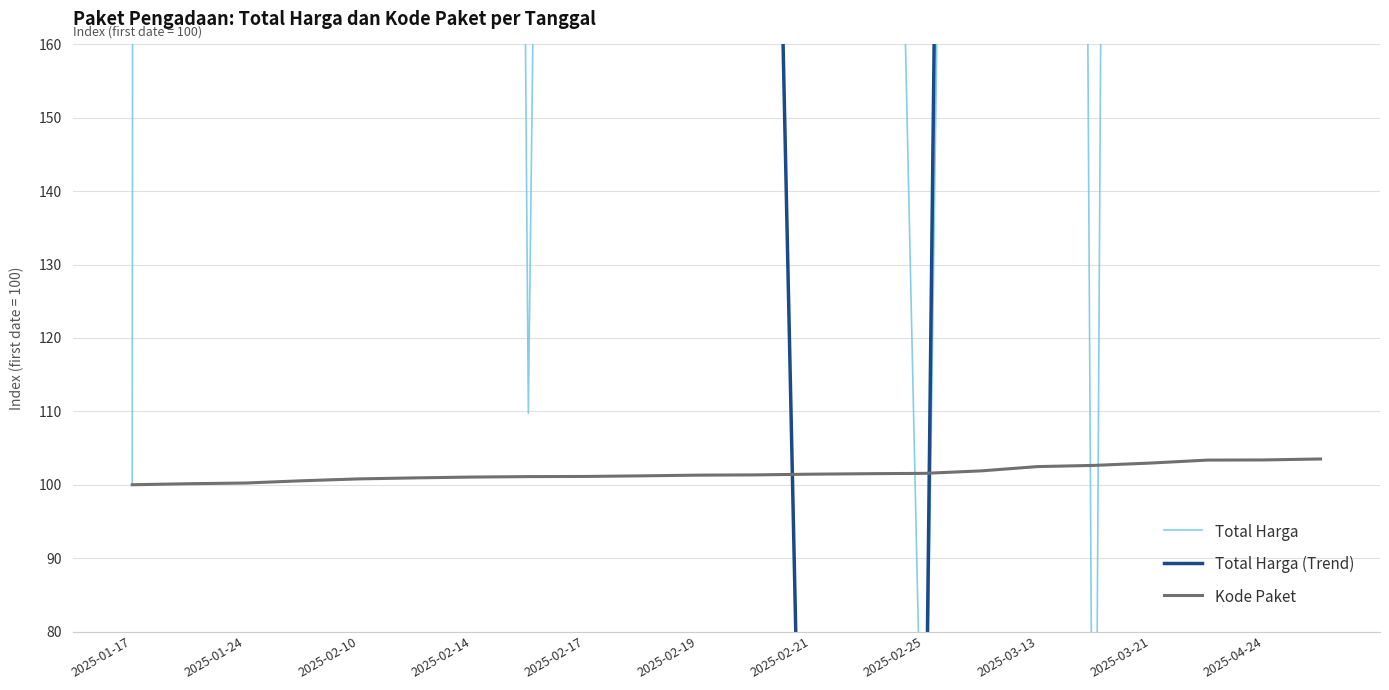

Count the number of categories in the chart.

22